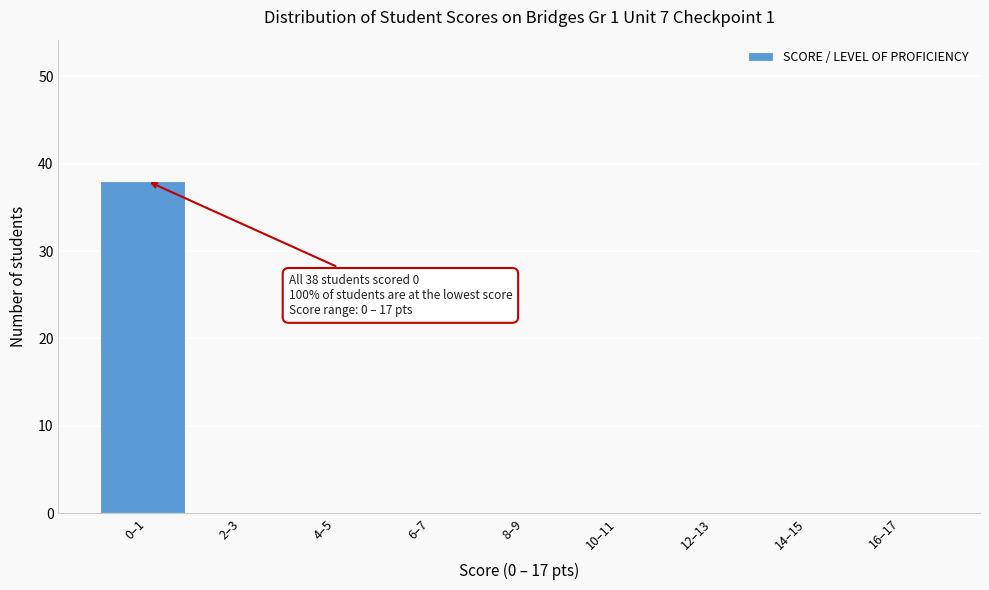

Reading right to left, extract all data points from this chart.

16–17=0	14–15=0	12–13=0	10–11=0	8–9=0	6–7=0	4–5=0	2–3=0	0–1=38